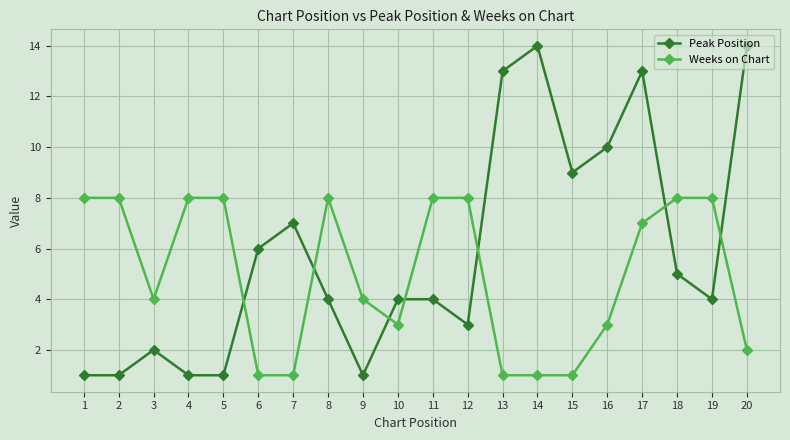

The value of Weeks on Chart at 3 is 4. True or false?

True